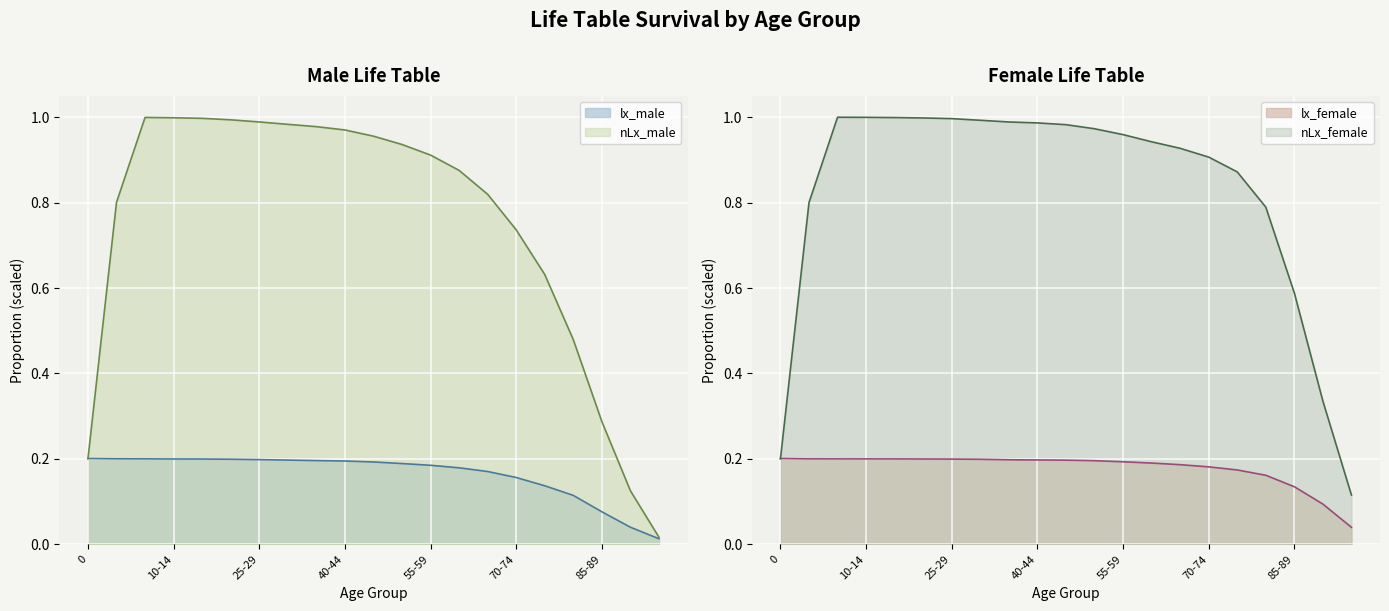

Is it true that lx_male equals 0.1 at 85-89?

True